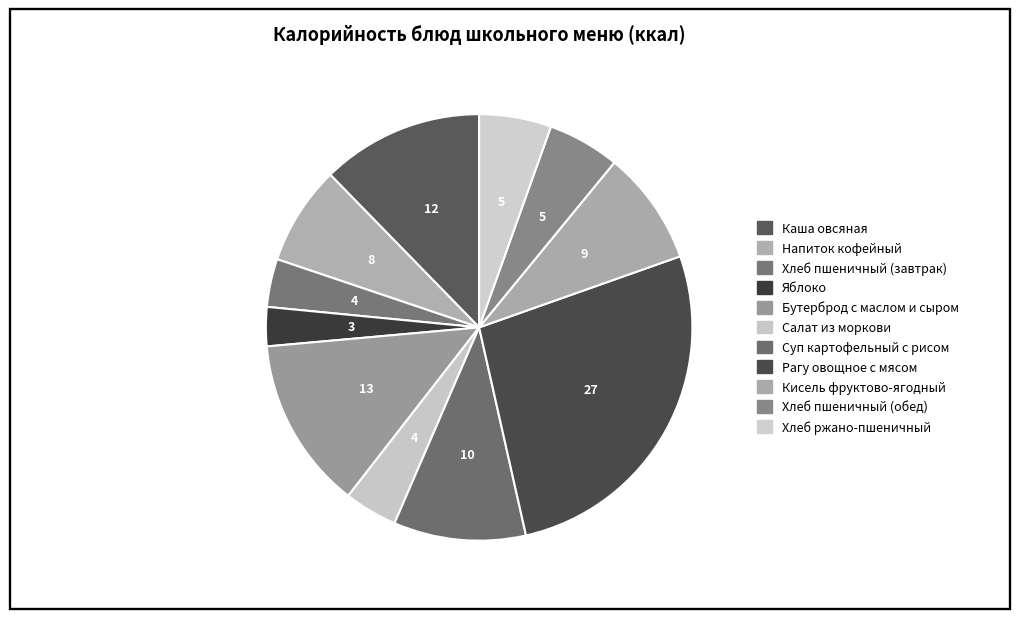

The Кисель фруктово-ягодный slice represents 1% of the pie. True or false?

False